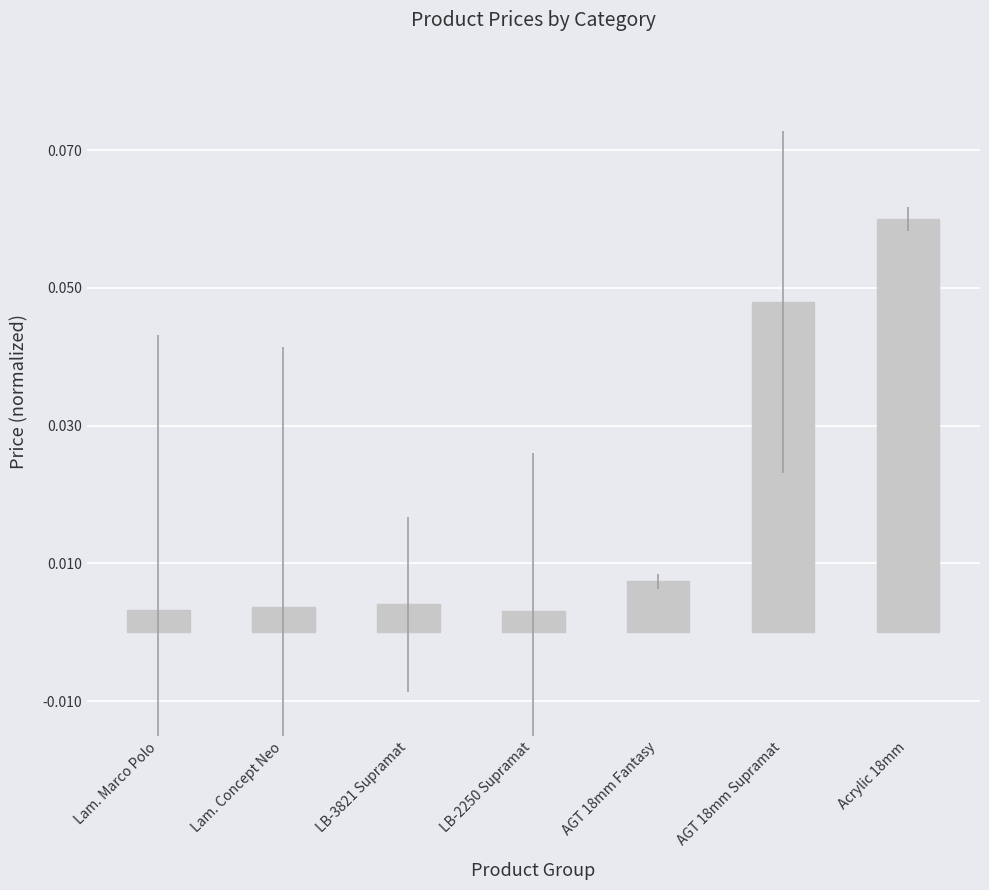

What is the change in value from LB-2250 Supramat to Acrylic 18mm?

+0.1